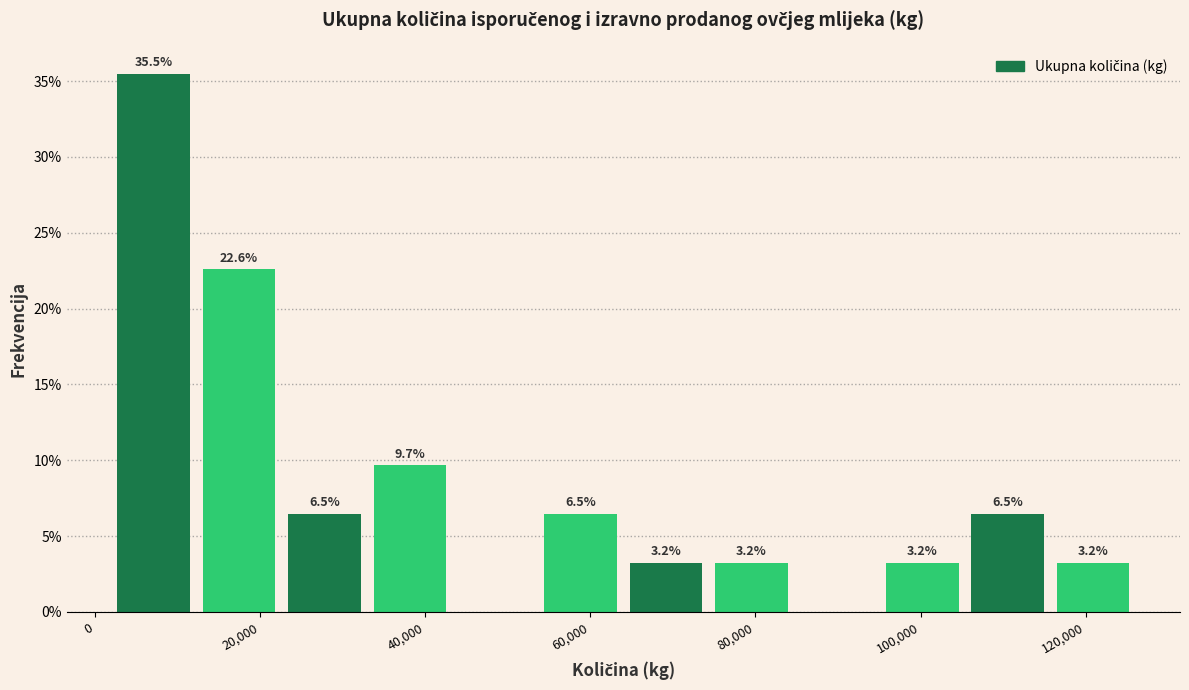

Which range on the x-axis has the tallest bar?

2000 to 12000